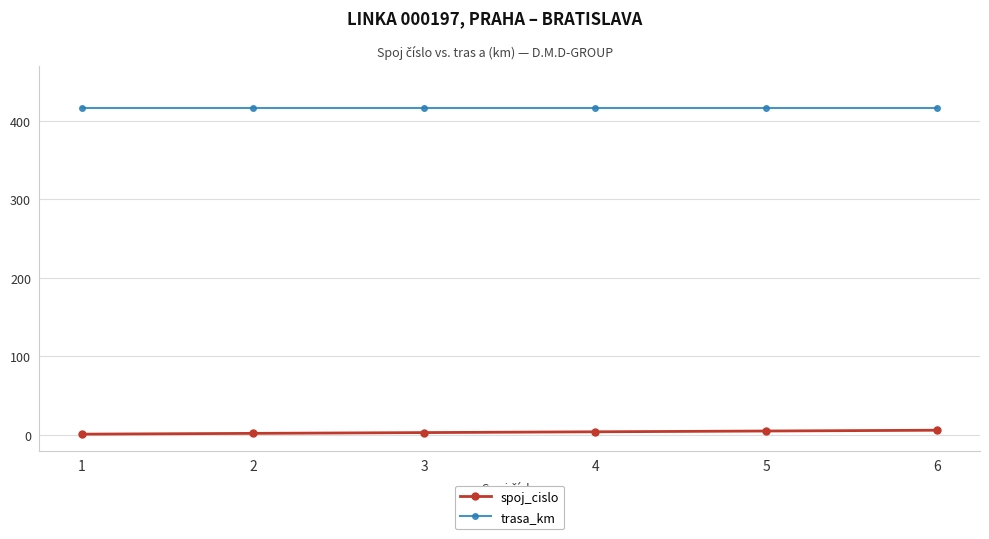

What is the difference between the highest and lowest values at 6?

410